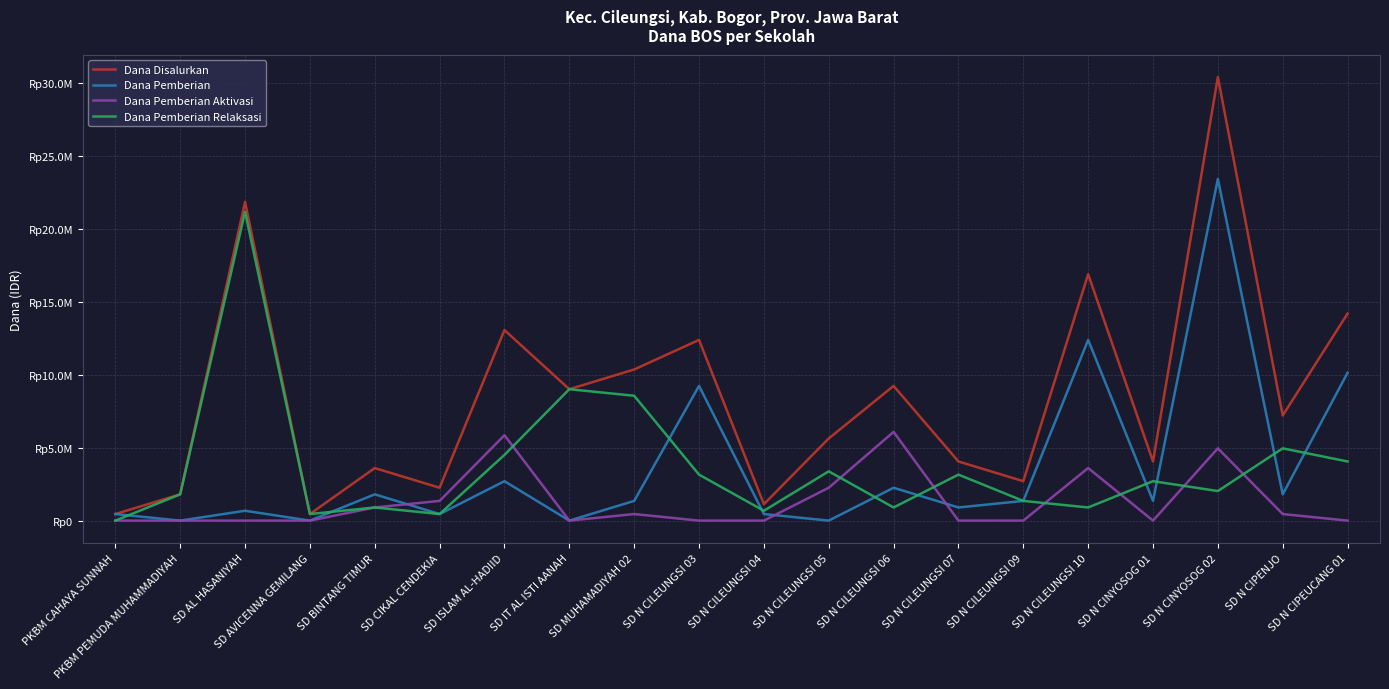

What are all the series names shown in the legend?

Dana Disalurkan, Dana Pemberian, Dana Pemberian Aktivasi, Dana Pemberian Relaksasi